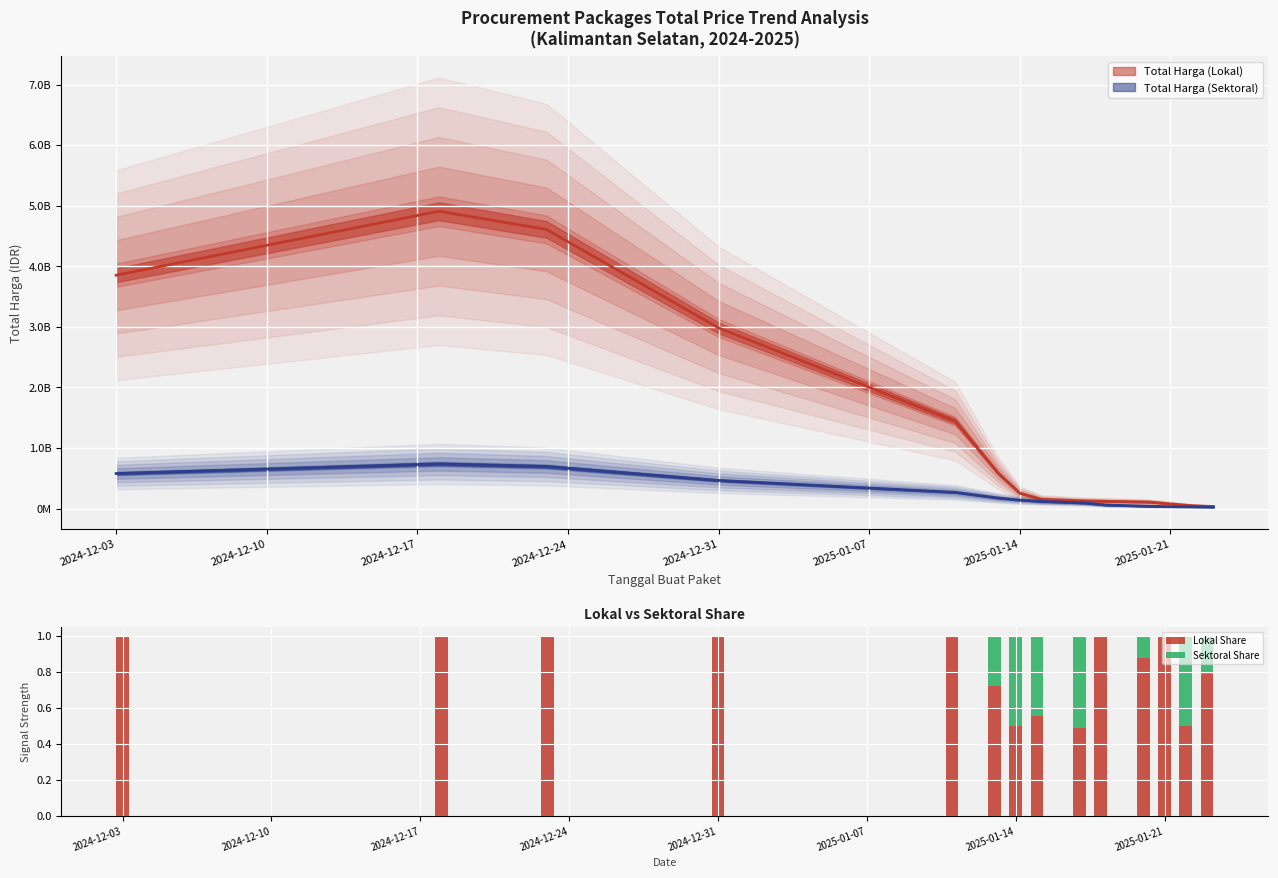

What is the highest value of the Lokal Share series?

1.0